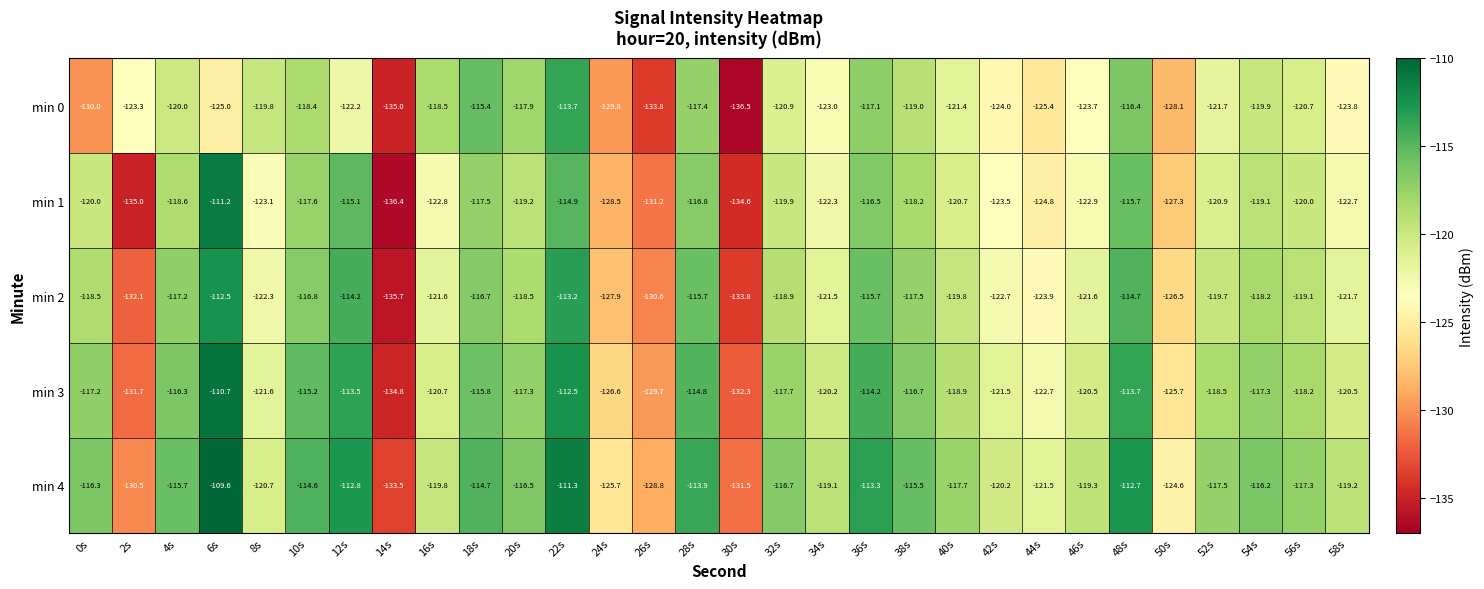

What is the average value of the min 1 series?

-121.9